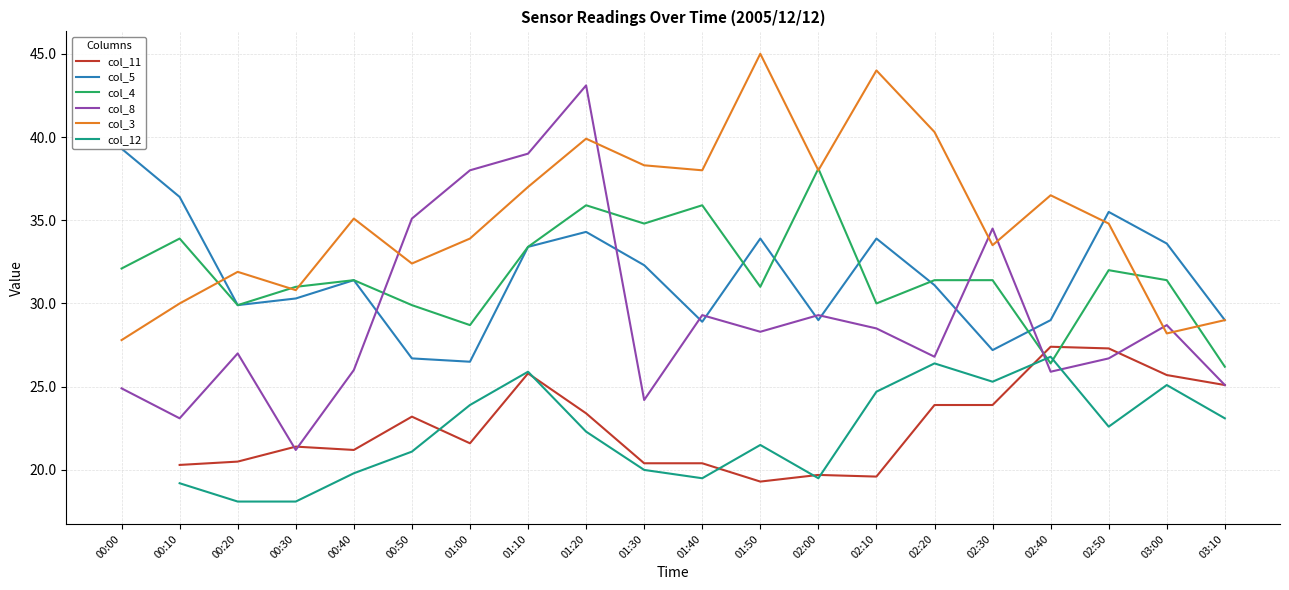

How many lines are shown in the chart?

6